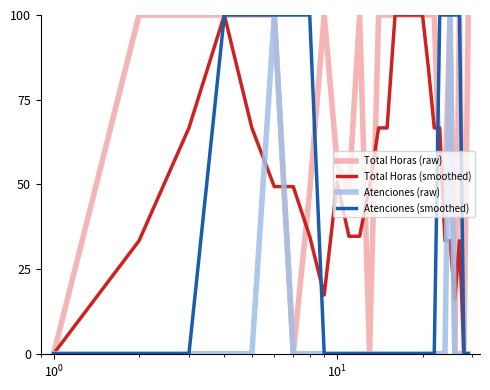

List the series in order of their overall mean, highest first.

Total Horas (raw), Total Horas (smoothed), Atenciones (smoothed), Atenciones (raw)